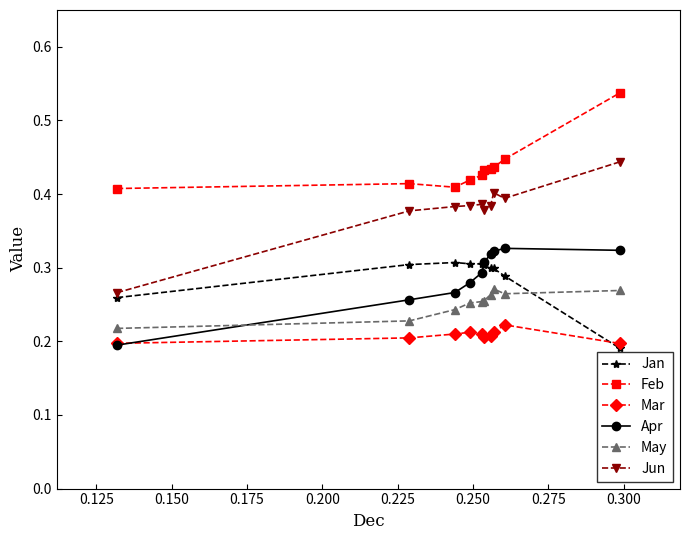

True or false: Jun and Jan intersect in this chart.

False